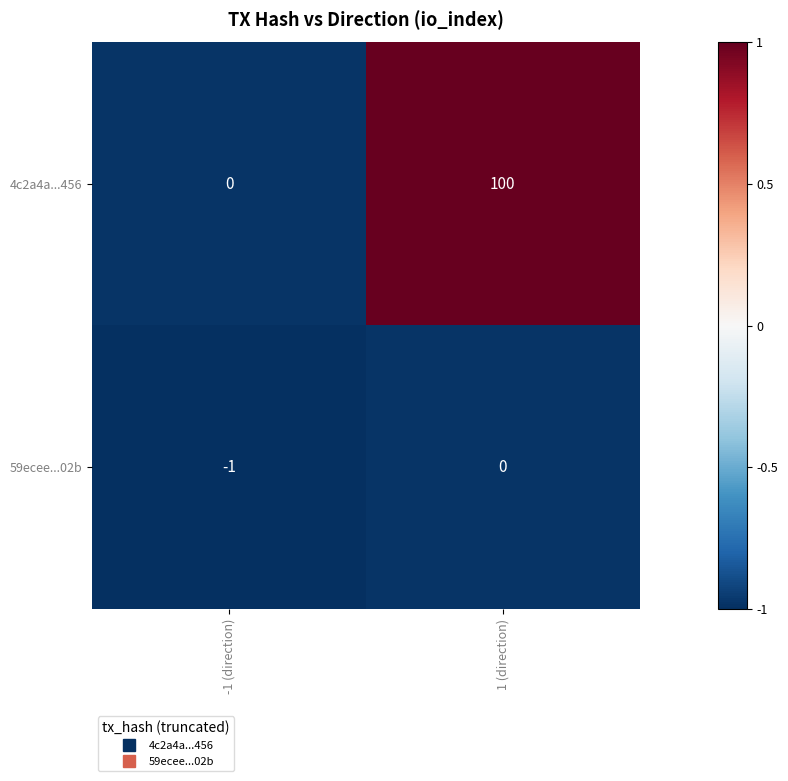

Reading left to right, what are all the values shown in this chart?

4c2a4a...456: 0	100
59ecee...02b: -1	0